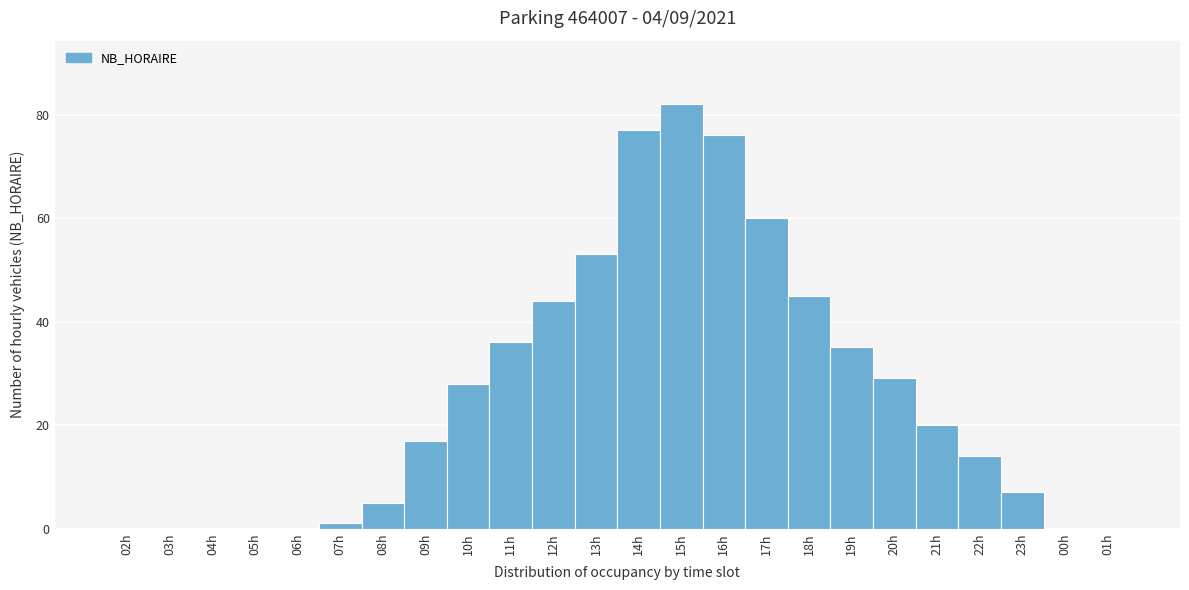

Reading right to left, list all the values displayed in this chart.

01h=0	00h=0	23h=7	22h=14	21h=20	20h=29	19h=35	18h=45	17h=60	16h=76	15h=82	14h=77	13h=53	12h=44	11h=36	10h=28	09h=17	08h=5	07h=1	06h=0	05h=0	04h=0	03h=0	02h=0